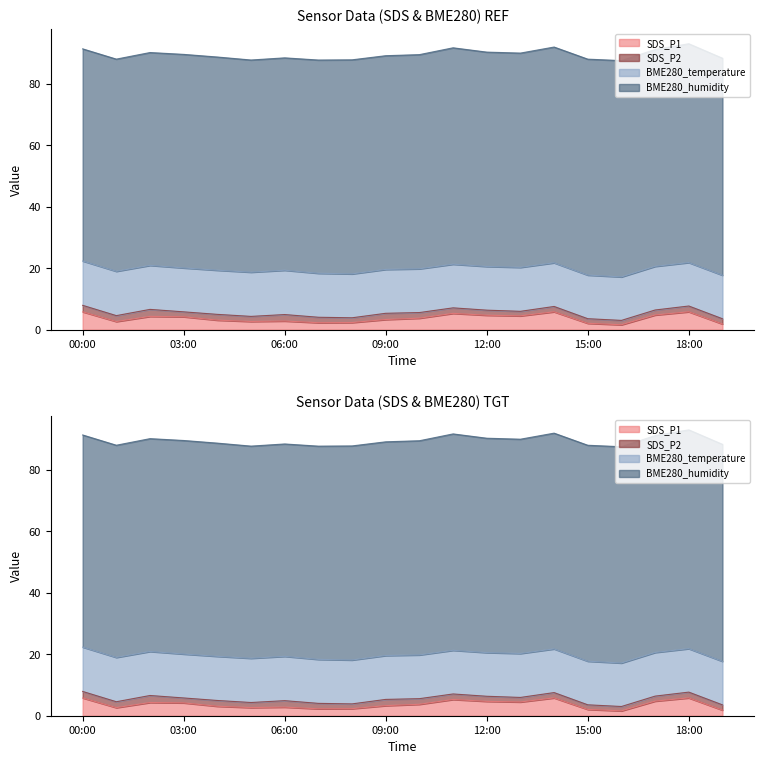

True or false: SDS_P2 and BME280_temperature intersect in this chart.

False